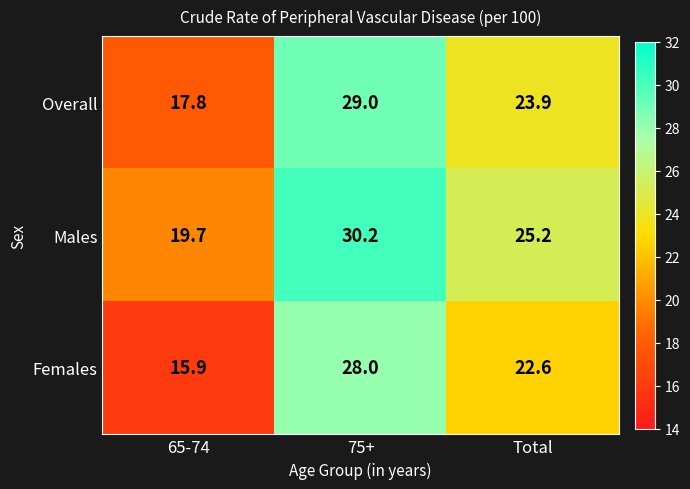

True or false: Overall has a value of 29.0 at 75+.

True